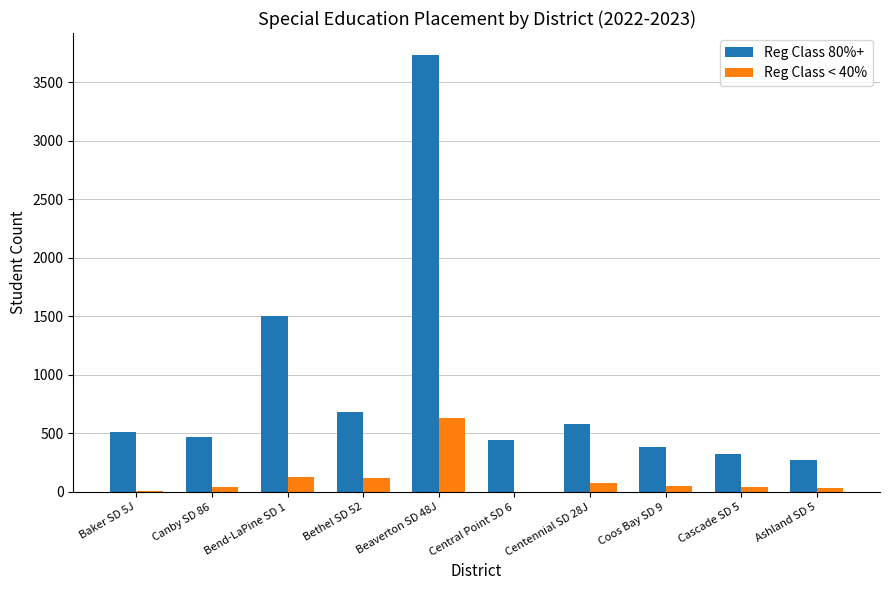

At which category does the chart reach its peak across all series?

Beaverton SD 48J